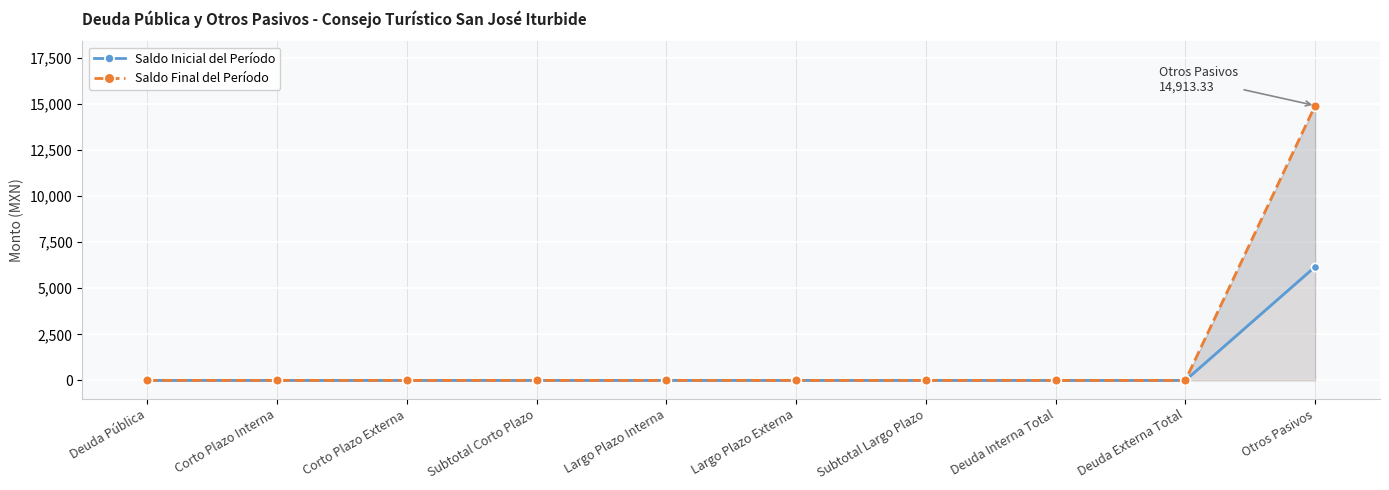

Is the value of Saldo Inicial del Período at Corto Plazo Interna greater than the value of Saldo Final del Período at Deuda Pública?

No